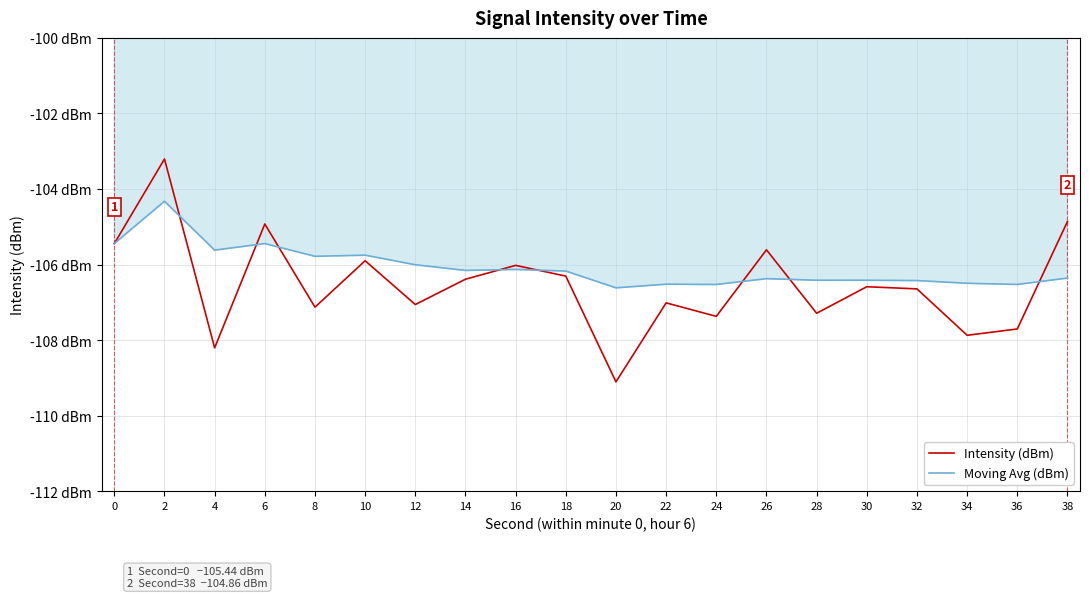

After their last crossing, which series has the higher values: Moving Avg (dBm) or Intensity (dBm)?

Intensity (dBm)